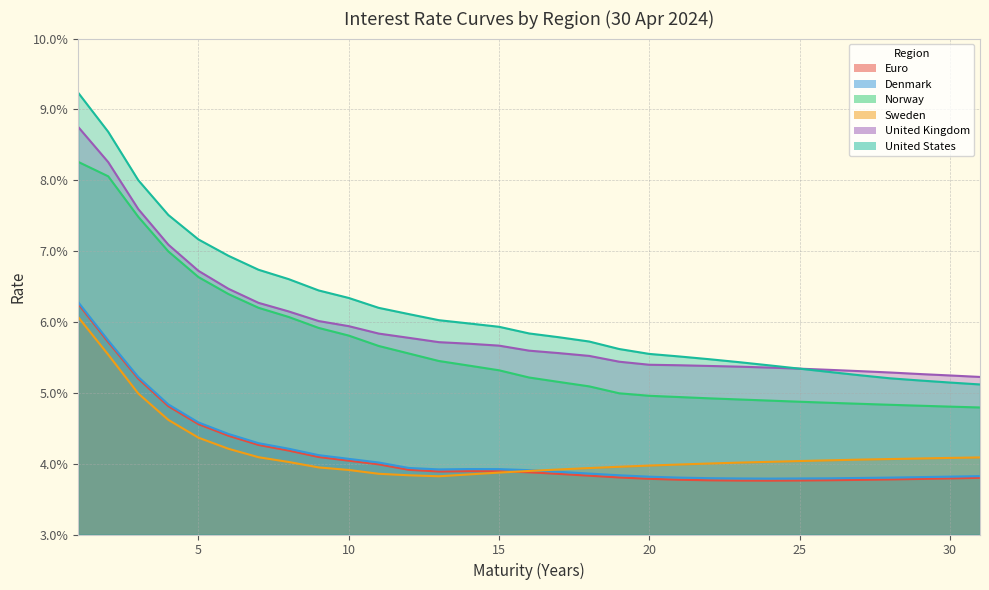

What are all the series names shown in the legend?

Euro, Denmark, Norway, Sweden, United Kingdom, United States